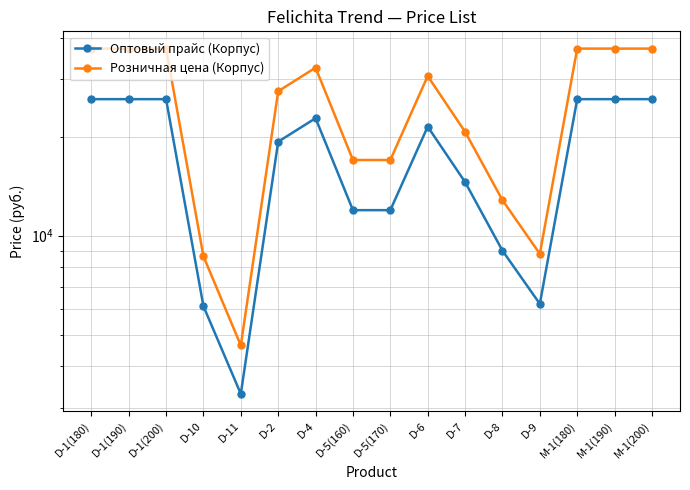

Count the number of categories in the chart.

16